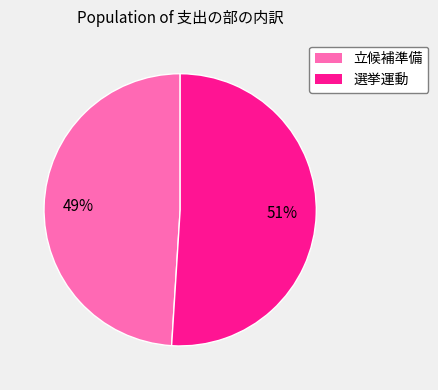

Combined, do 立候補準備 and 選挙運動 account for over 50%?

Yes